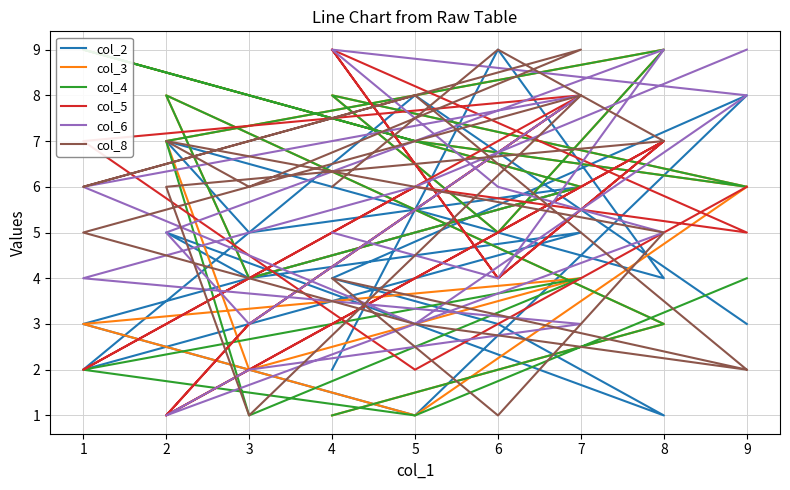

What is the difference between the second highest and minimum values in the col_2 series?

7